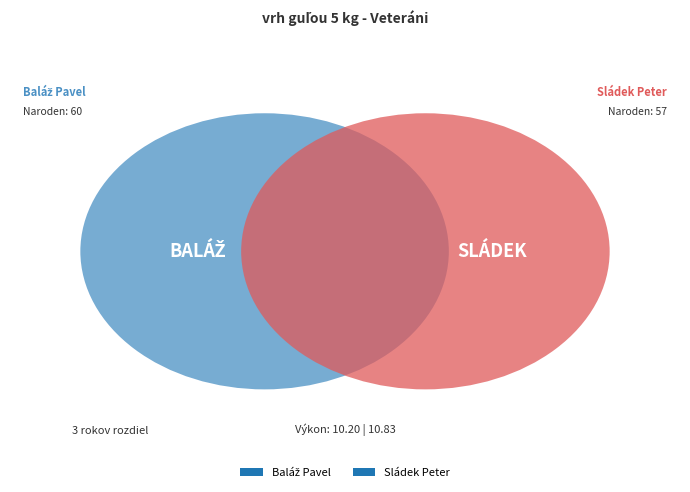

How many slices are in this pie chart?

2